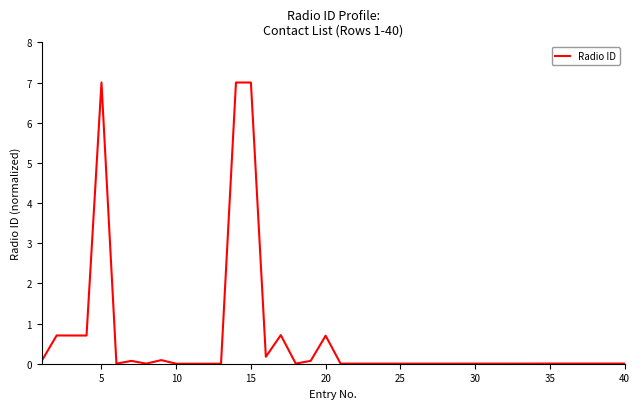

What is the greatest value displayed?

7.0